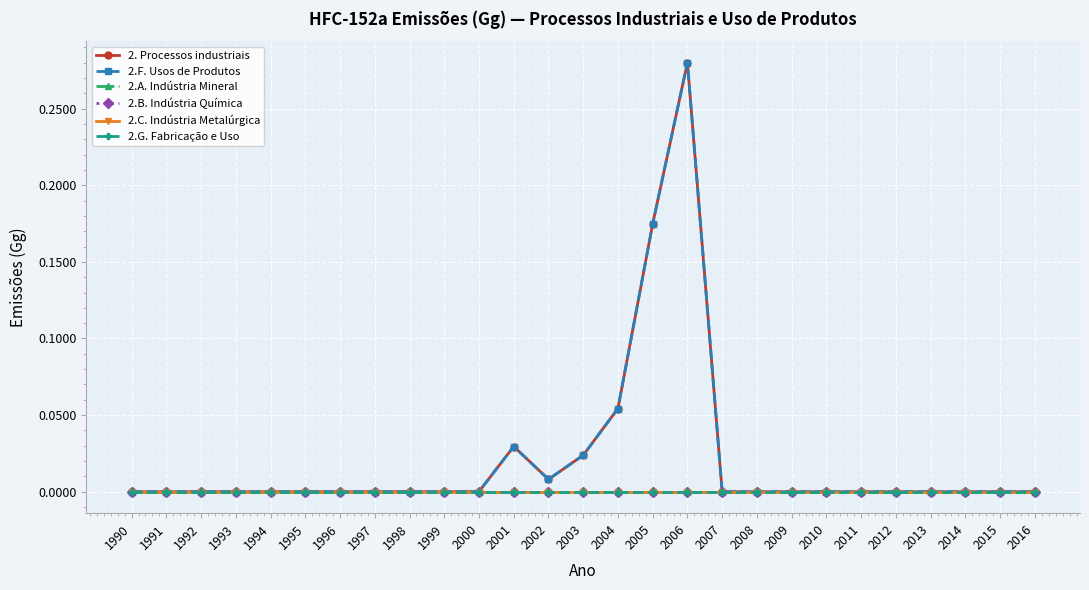

Reading left to right, what are all the values shown in this chart?

2. Processos industriais: 1990=0.0	1991=0.0	1992=0.0	1993=0.0	1994=0.0	1995=0.0	1996=0.0	1997=0.0	1998=0.0	1999=0.0	2000=0.0	2001=0.0	2002=0.0	2003=0.0	2004=0.1	2005=0.2	2006=0.3	2007=0.0	2008=0.0	2009=0.0	2010=0.0	2011=0.0	2012=0.0	2013=0.0	2014=0.0	2015=0.0	2016=0.0
2.F. Usos de Produtos: 1990=0.0	1991=0.0	1992=0.0	1993=0.0	1994=0.0	1995=0.0	1996=0.0	1997=0.0	1998=0.0	1999=0.0	2000=0.0	2001=0.0	2002=0.0	2003=0.0	2004=0.1	2005=0.2	2006=0.3	2007=0.0	2008=0.0	2009=0.0	2010=0.0	2011=0.0	2012=0.0	2013=0.0	2014=0.0	2015=0.0	2016=0.0
2.A. Indústria Mineral: 1990=0.0	1991=0.0	1992=0.0	1993=0.0	1994=0.0	1995=0.0	1996=0.0	1997=0.0	1998=0.0	1999=0.0	2000=0.0	2001=0.0	2002=0.0	2003=0.0	2004=0.0	2005=0.0	2006=0.0	2007=0.0	2008=0.0	2009=0.0	2010=0.0	2011=0.0	2012=0.0	2013=0.0	2014=0.0	2015=0.0	2016=0.0
2.B. Indústria Química: 1990=0.0	1991=0.0	1992=0.0	1993=0.0	1994=0.0	1995=0.0	1996=0.0	1997=0.0	1998=0.0	1999=0.0	2000=0.0	2001=0.0	2002=0.0	2003=0.0	2004=0.0	2005=0.0	2006=0.0	2007=0.0	2008=0.0	2009=0.0	2010=0.0	2011=0.0	2012=0.0	2013=0.0	2014=0.0	2015=0.0	2016=0.0
2.C. Indústria Metalúrgica: 1990=0.0	1991=0.0	1992=0.0	1993=0.0	1994=0.0	1995=0.0	1996=0.0	1997=0.0	1998=0.0	1999=0.0	2000=0.0	2001=0.0	2002=0.0	2003=0.0	2004=0.0	2005=0.0	2006=0.0	2007=0.0	2008=0.0	2009=0.0	2010=0.0	2011=0.0	2012=0.0	2013=0.0	2014=0.0	2015=0.0	2016=0.0
2.G. Fabricação e Uso: 1990=0.0	1991=0.0	1992=0.0	1993=0.0	1994=0.0	1995=0.0	1996=0.0	1997=0.0	1998=0.0	1999=0.0	2000=0.0	2001=0.0	2002=0.0	2003=0.0	2004=0.0	2005=0.0	2006=0.0	2007=0.0	2008=0.0	2009=0.0	2010=0.0	2011=0.0	2012=0.0	2013=0.0	2014=0.0	2015=0.0	2016=0.0